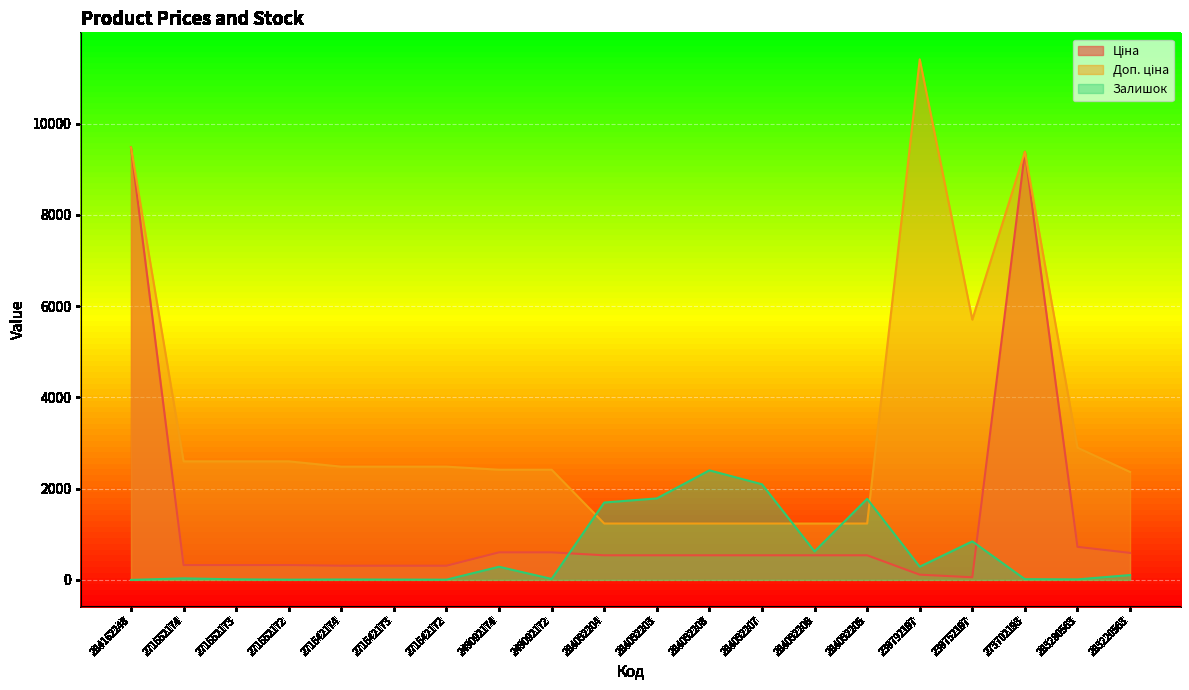

At which label does Доп. ціна first exceed 2482?

284162248